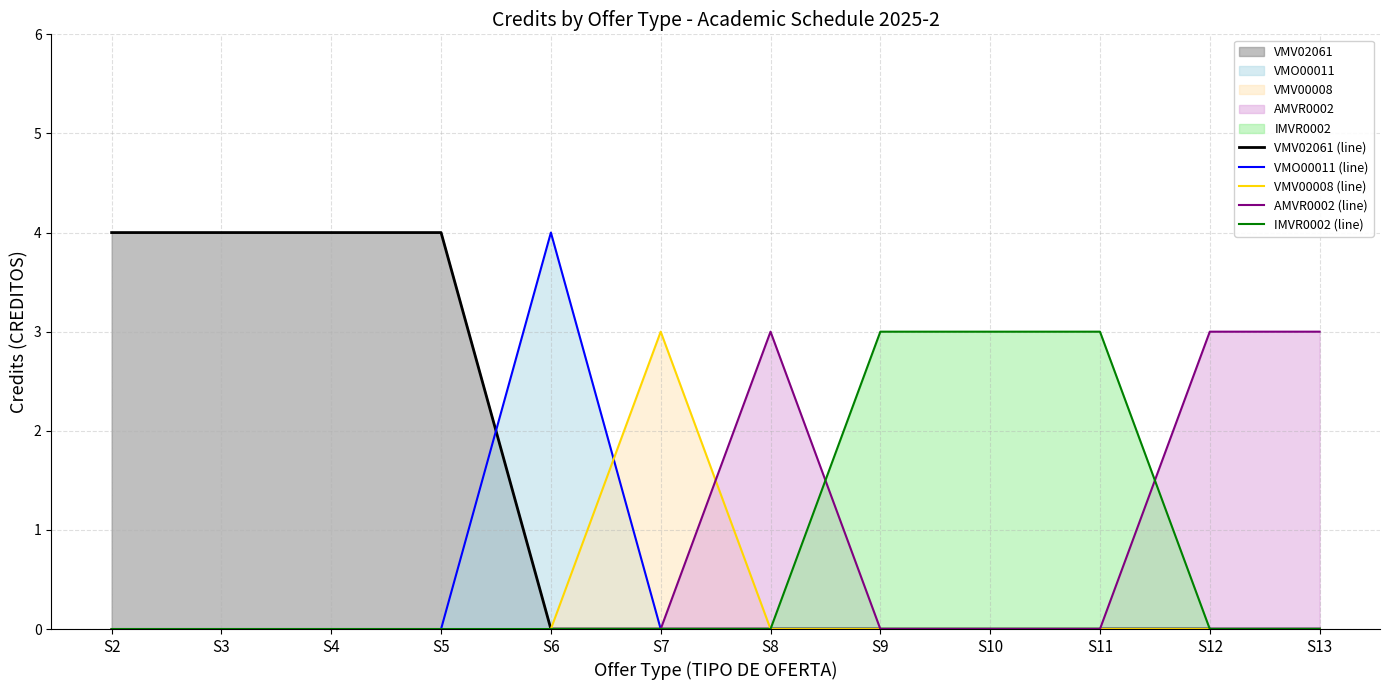

Count the VMV00008 (line) values in the range 0 to 1.

11